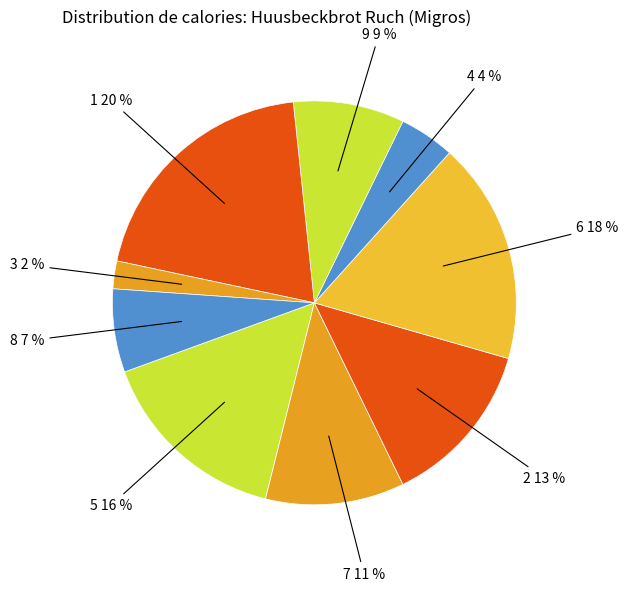

What is the smallest slice in the pie chart?

3 2 %